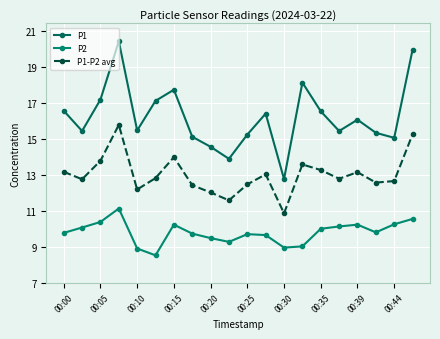

Is this an area chart (filled region under the line)?

No